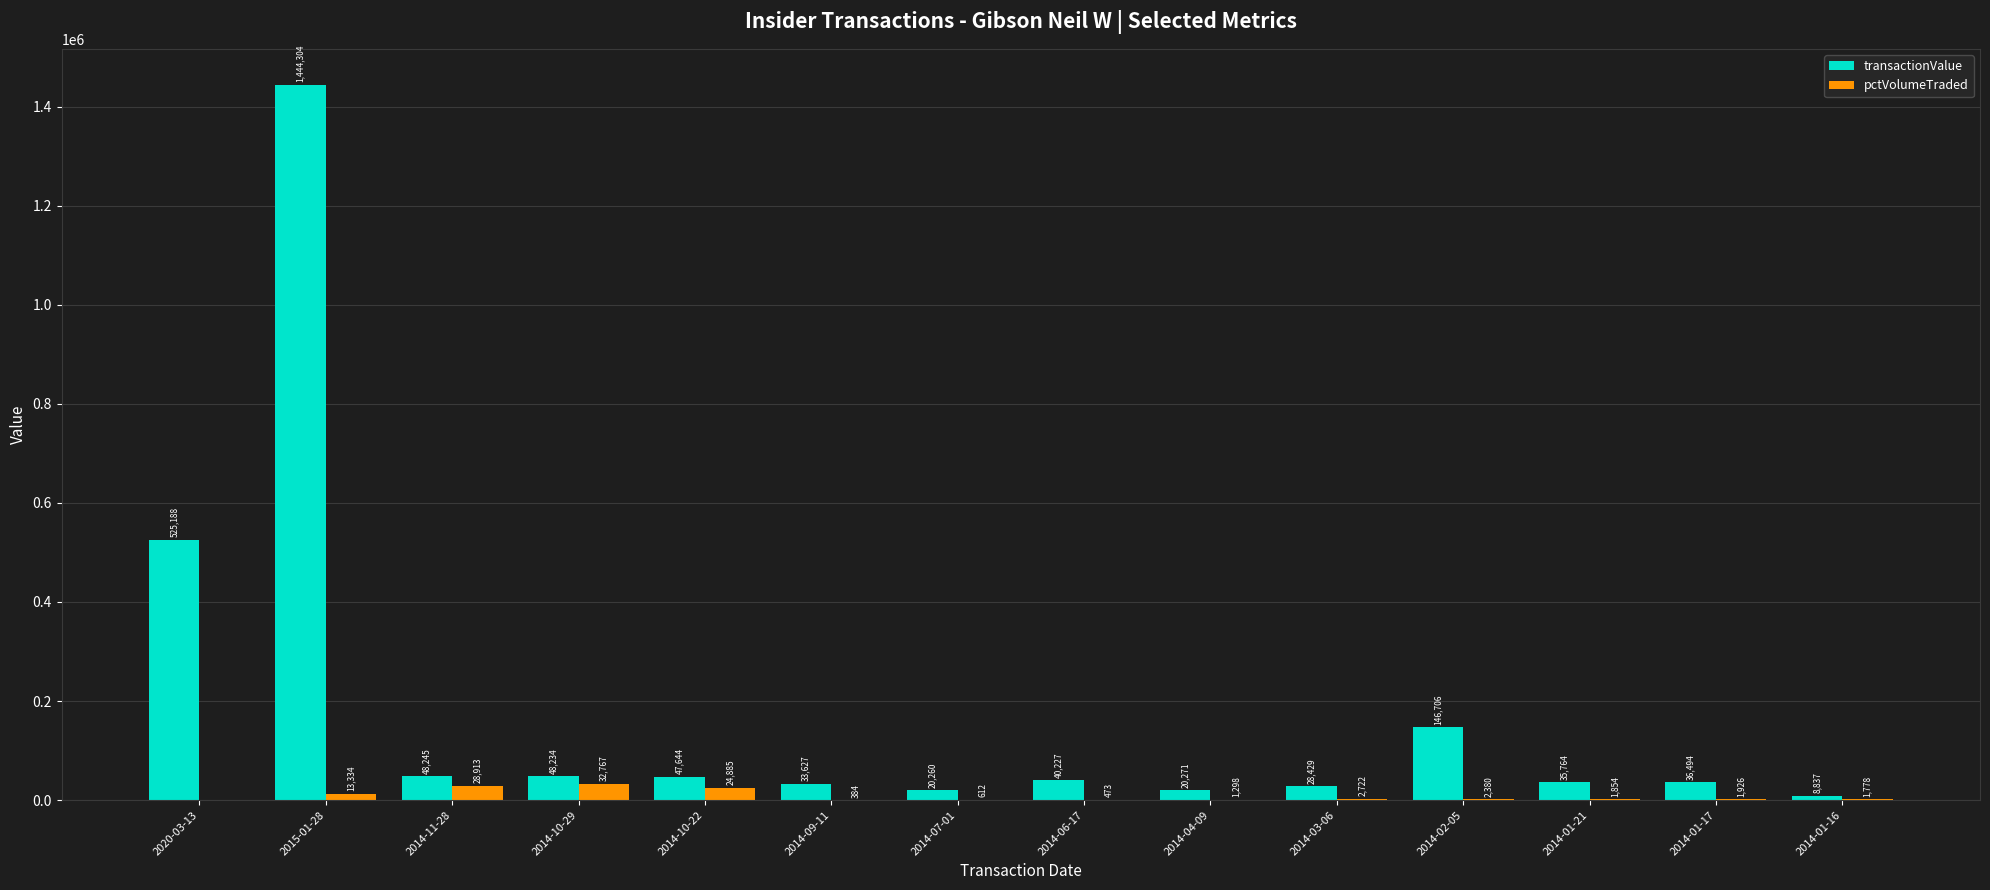

At which label is transactionValue closest to 726570?

2020-03-13